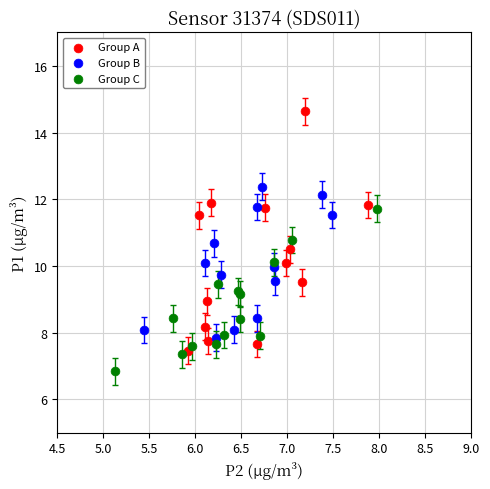

Which series has the largest Y range (max minus min)?

Group A